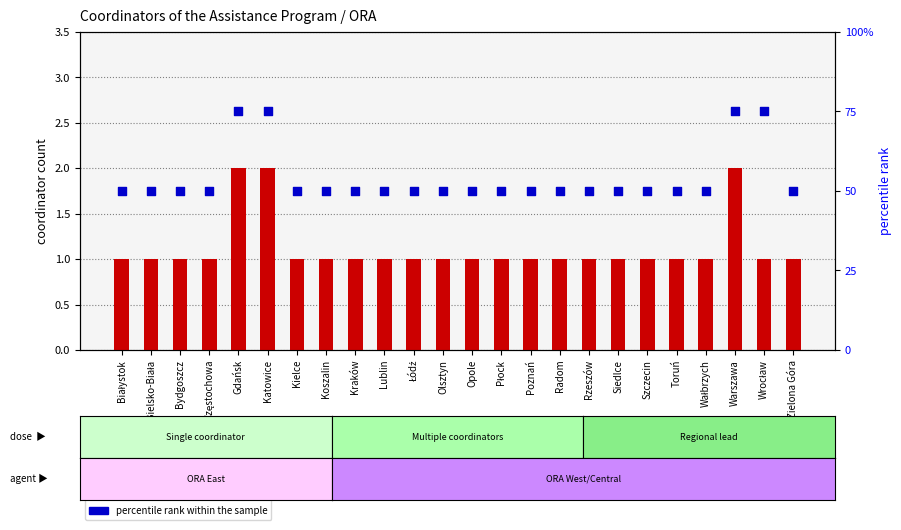

Which series has the largest Y range (max minus min)?

percentile rank within the sample